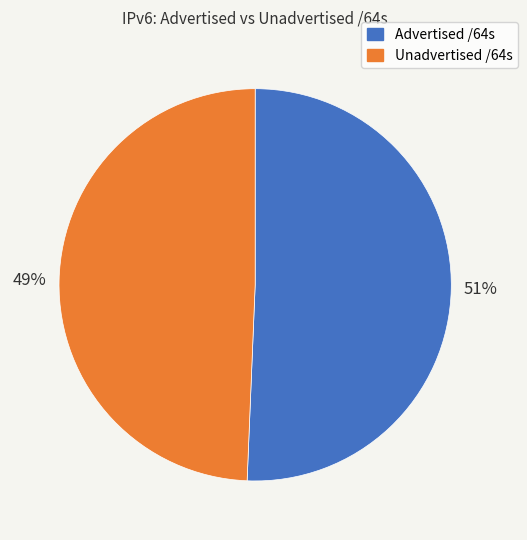

The Unadvertised /64s slice represents 49% of the pie. True or false?

True